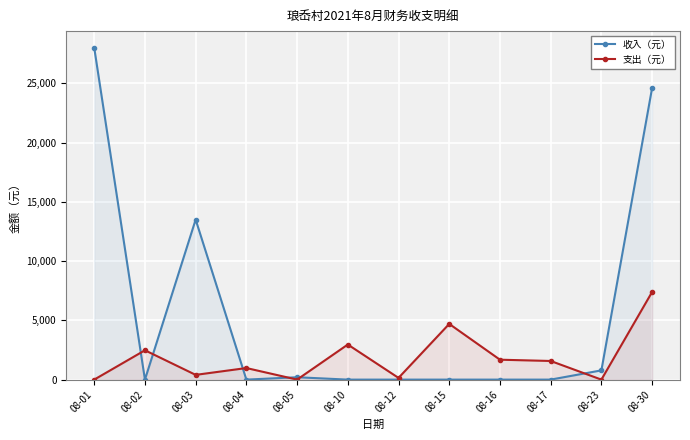

Where is the first local minimum for 支出（元）?

08-03